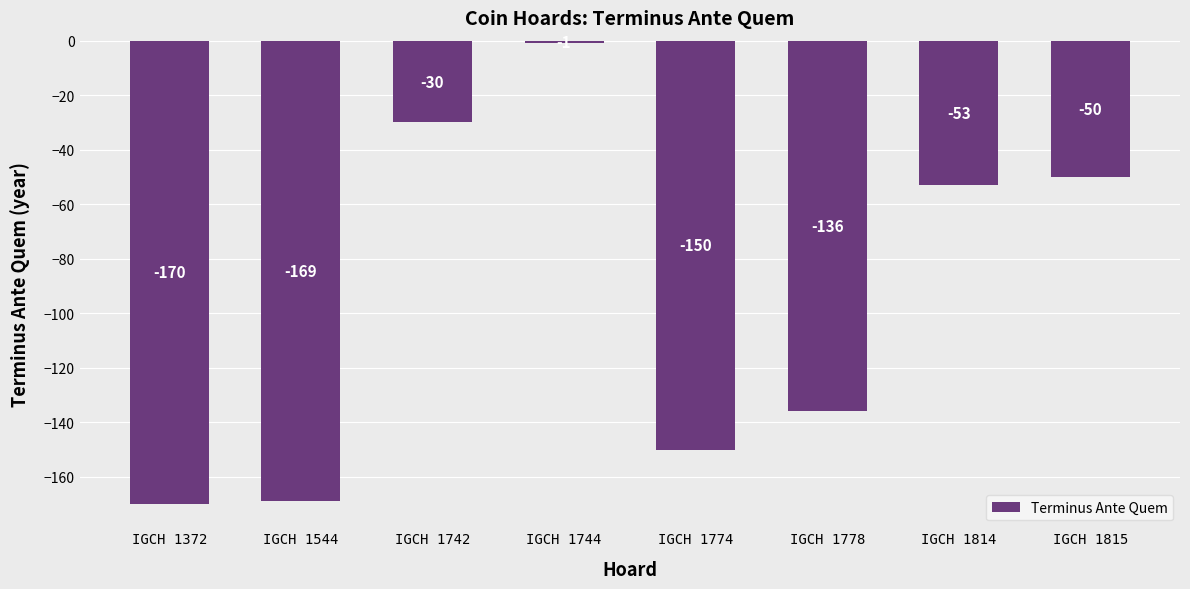

Rank the categories by value from lowest to highest.

IGCH 1372, IGCH 1544, IGCH 1774, IGCH 1778, IGCH 1814, IGCH 1815, IGCH 1742, IGCH 1744